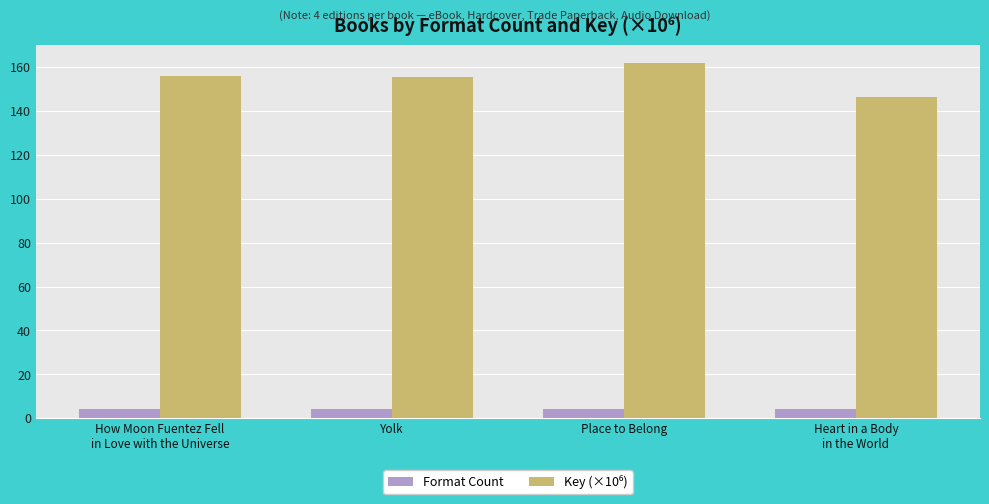

What value does the Format Count series have at How Moon Fuentez Fell
in Love with the Universe?

4.0